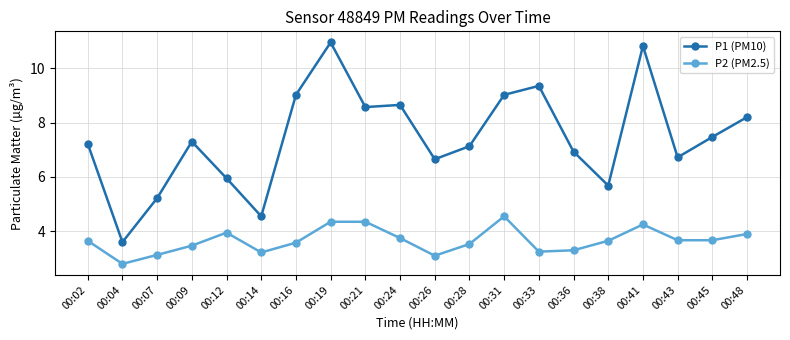

What is the lowest value of the P1 (PM10) series?

3.6